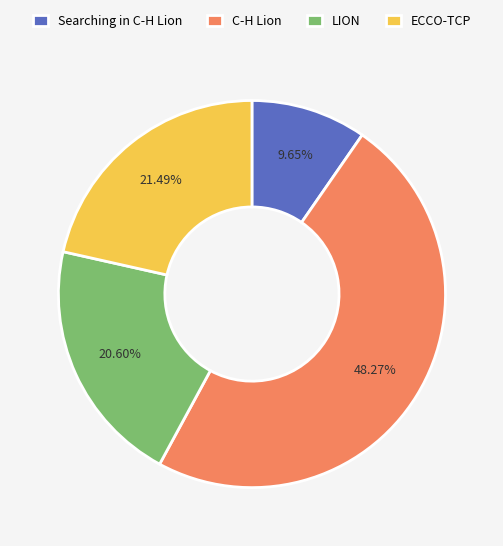

Count the number of slices in the pie.

4